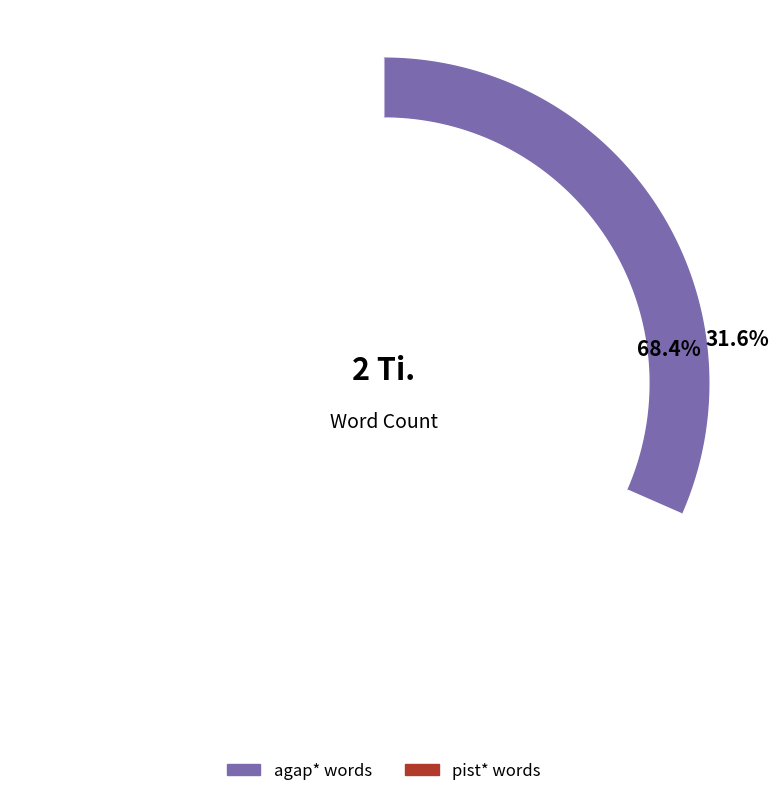

Does any single category account for the majority?

Yes